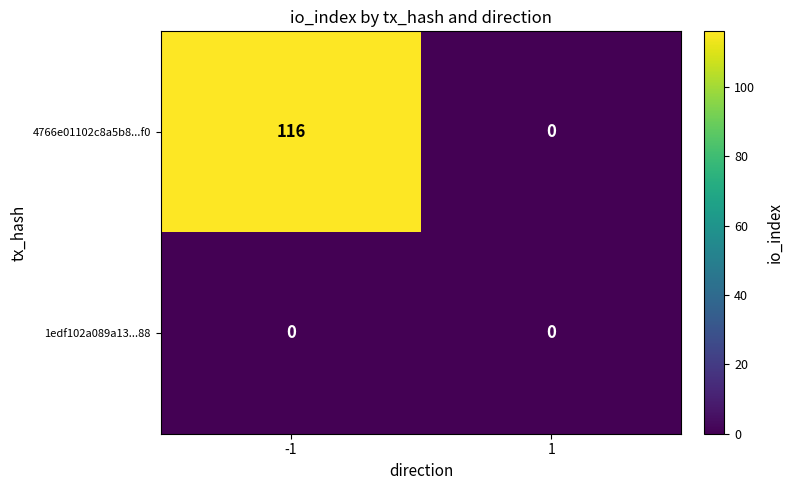

What is the greatest value displayed?

116